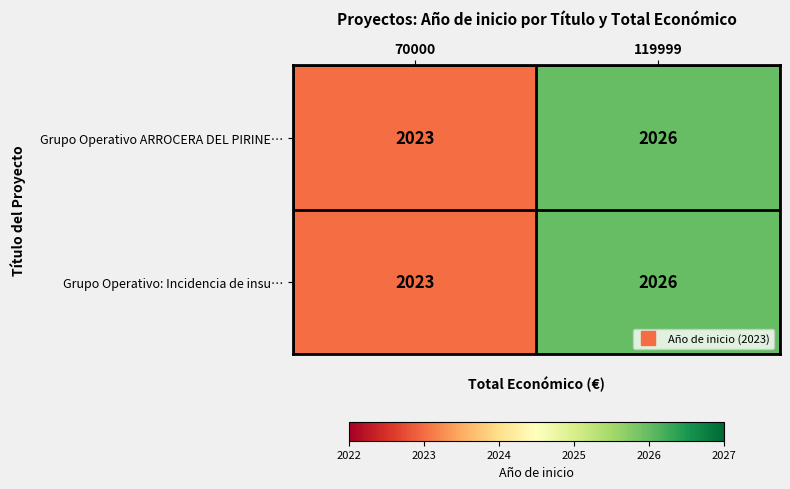

At which category does the chart reach its minimum across all series?

70000